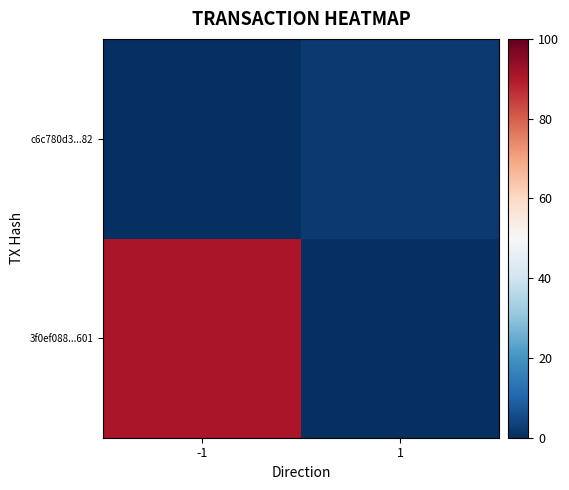

Reading left to right, extract all data points from this chart.

3f0ef088...601: -1=91	1=0
c6c780d3...82: -1=0	1=2